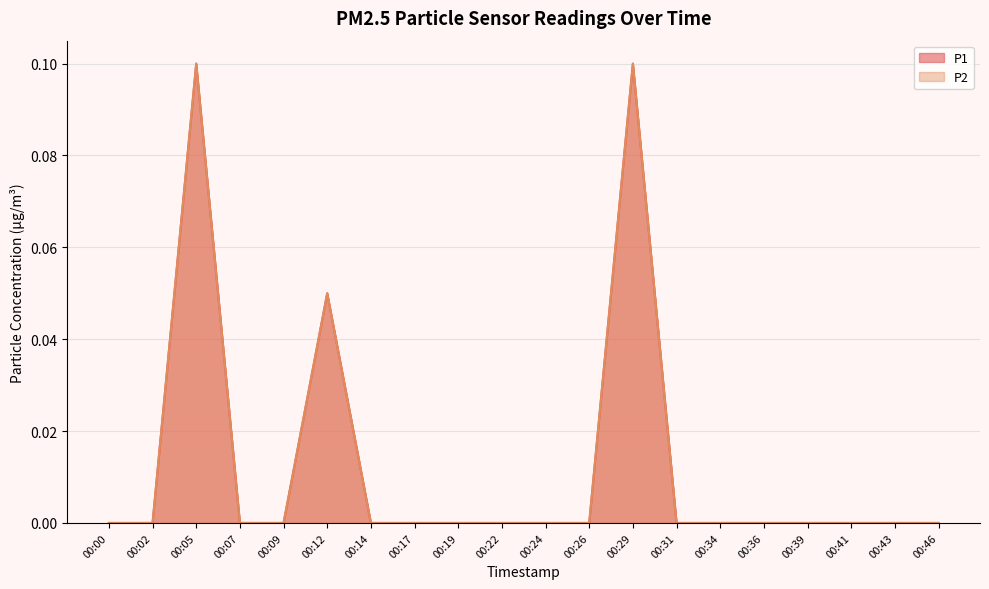

Which series has the largest range (max minus min)?

P1